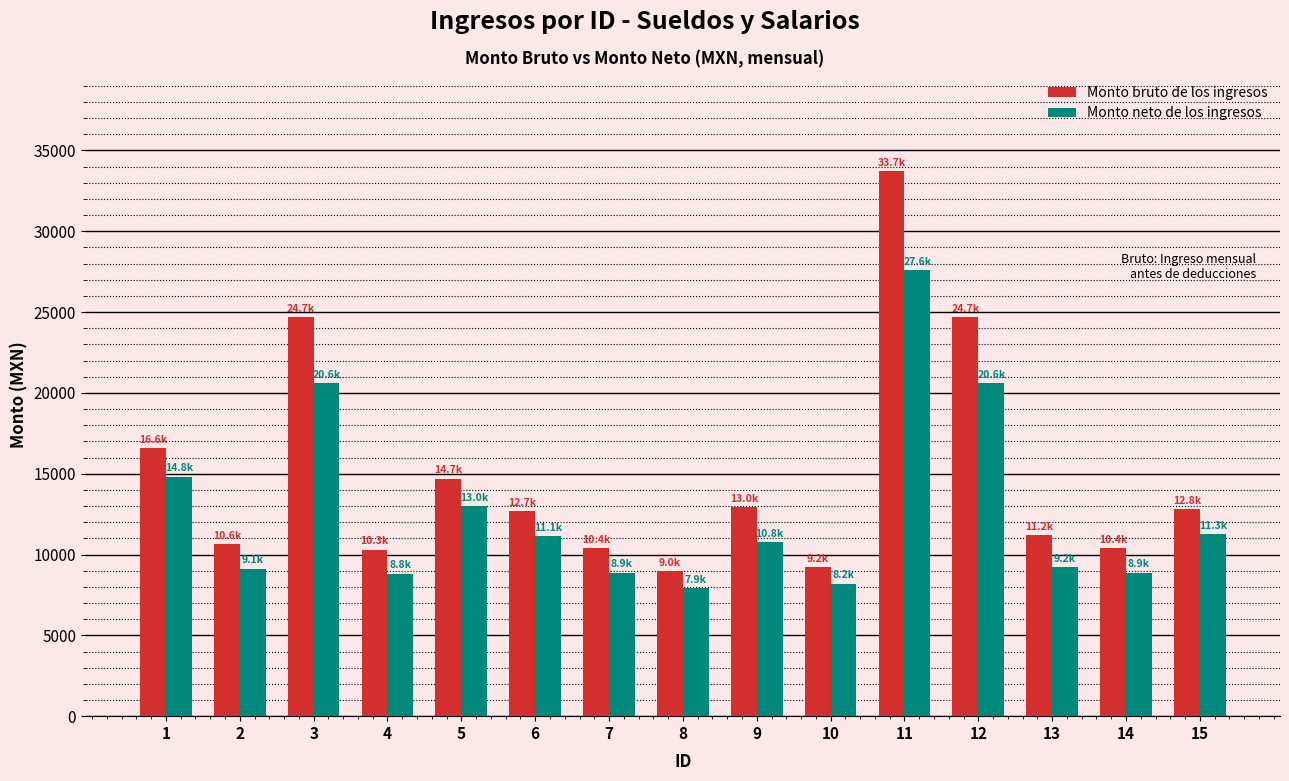

What is the sum of the Monto neto de los ingresos values at 1 and 5?

27821.4